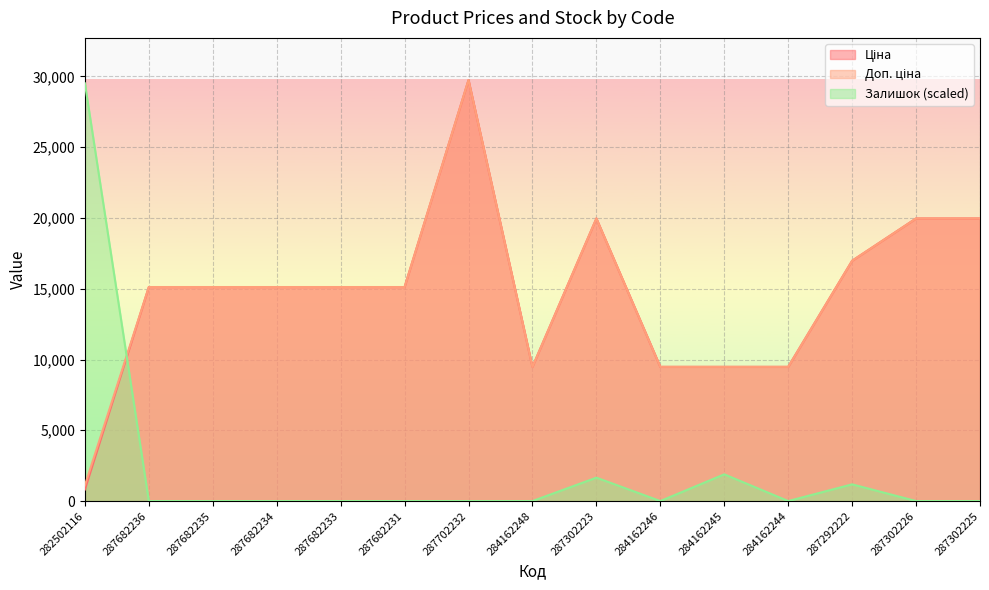

At 287682236, list the series in order from smallest to largest.

Залишок, Ціна, Доп. ціна